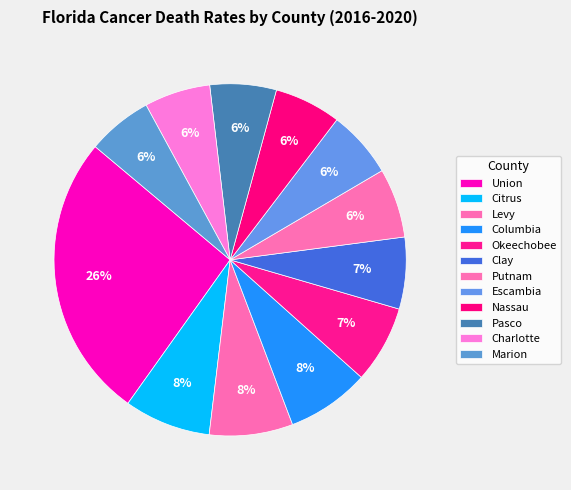

Which has a higher value, Okeechobee or Clay?

Okeechobee